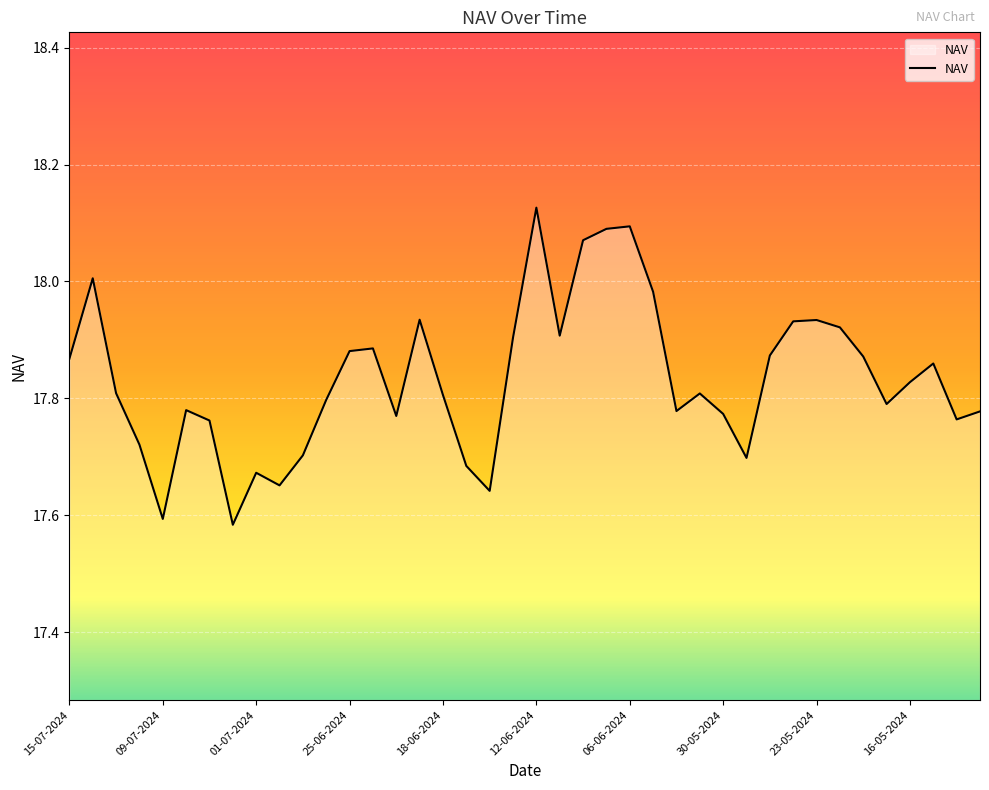

What is the smallest value displayed?

17.6